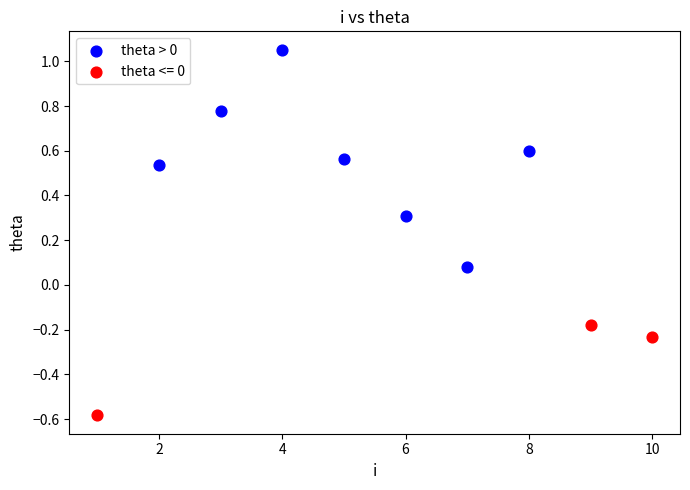

Which series has the largest Y range (max minus min)?

theta > 0